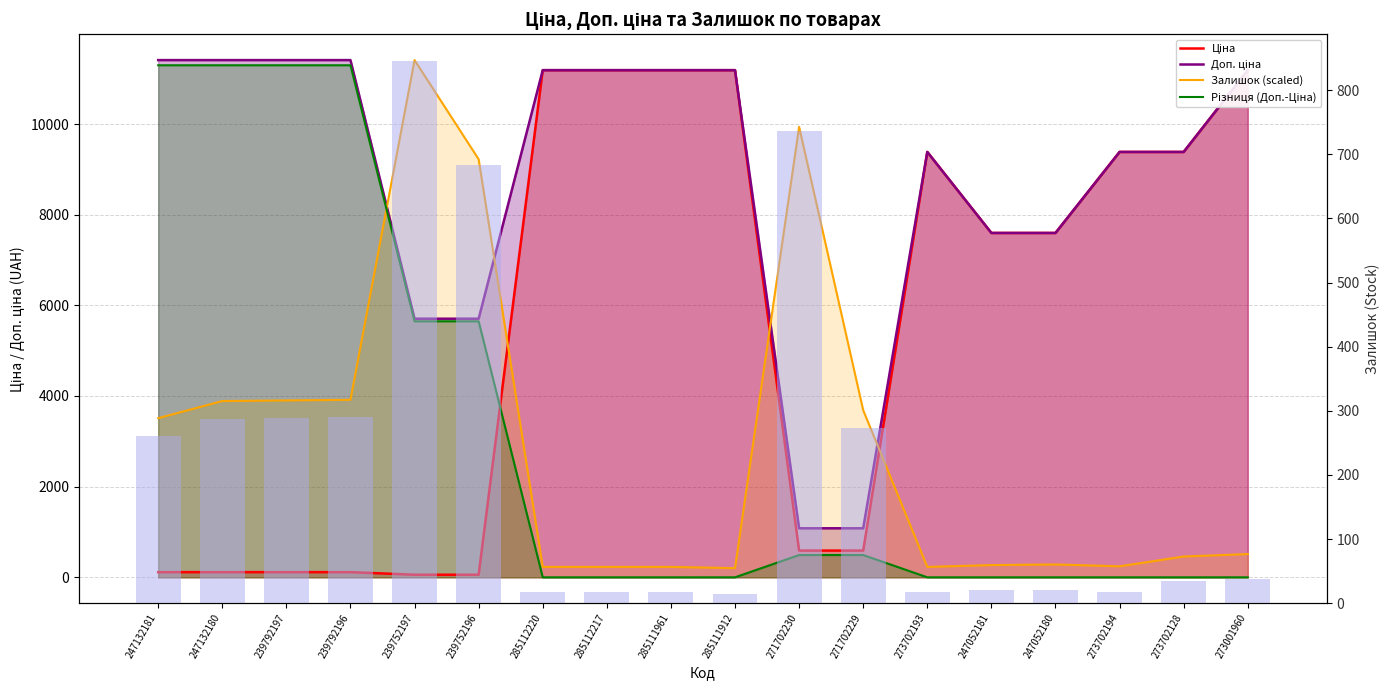

What is the difference between the maximum and second lowest values in the Доп. ціна series?

10328.3